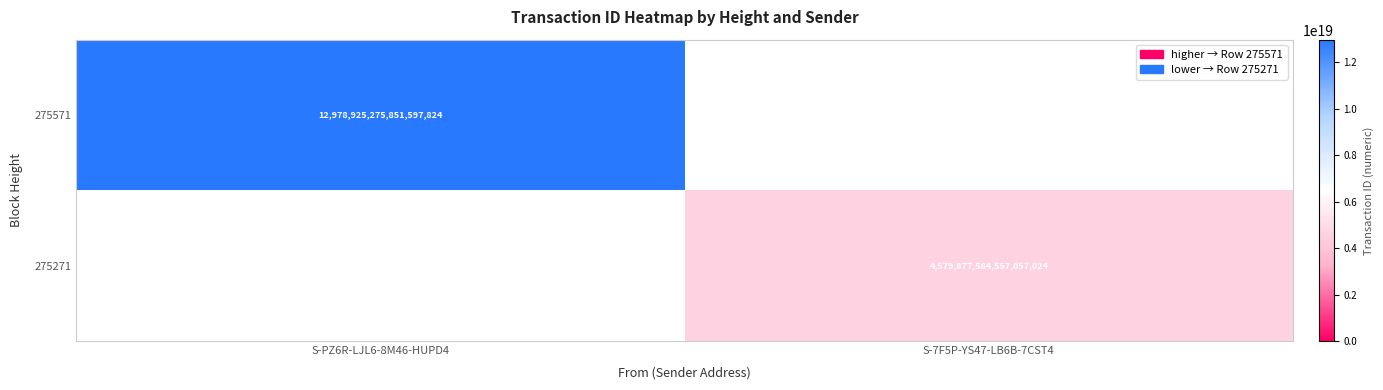

Which has a higher value, S-7F5P-YS47-LB6B-7CST4 or S-PZ6R-LJL6-8M46-HUPD4?

S-PZ6R-LJL6-8M46-HUPD4